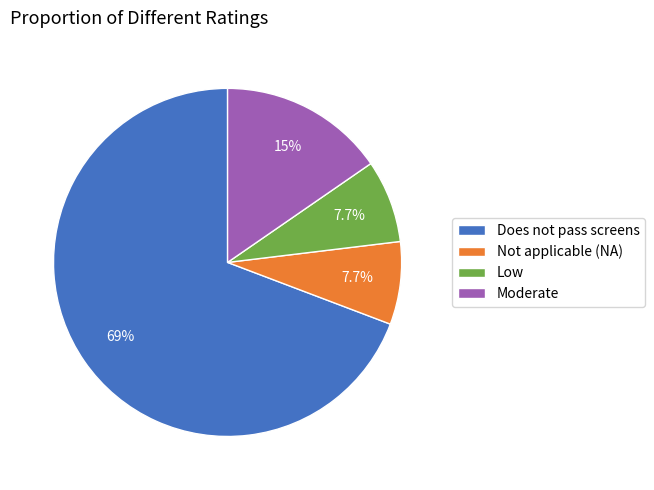

Which slice is the largest?

Does not pass screens